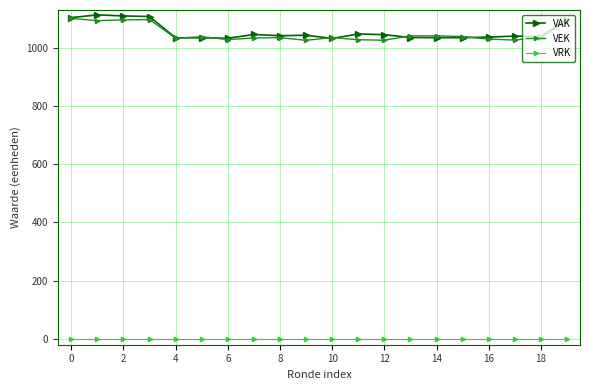

In VAK, how many points are higher than both neighbors (excluding endpoints)?

5